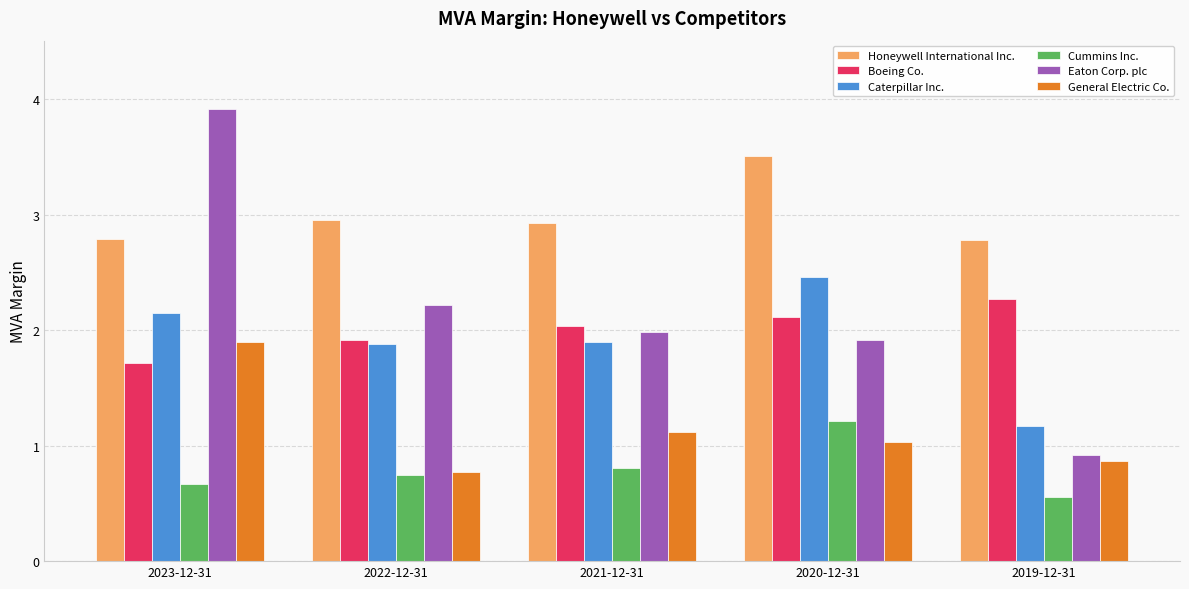

At which category does the chart reach its peak across all series?

2023-12-31